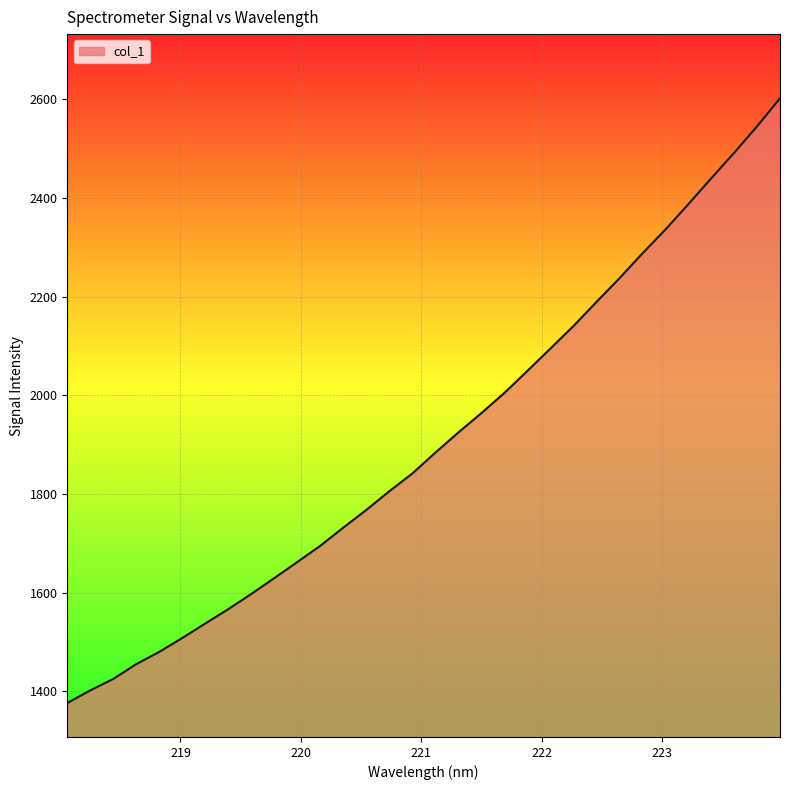

What is the smallest value displayed?

1376.4